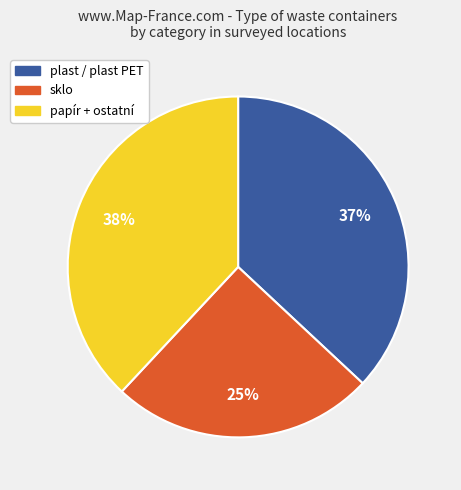

To the nearest percent, what is the difference between the largest and smallest slice percentages?

13%